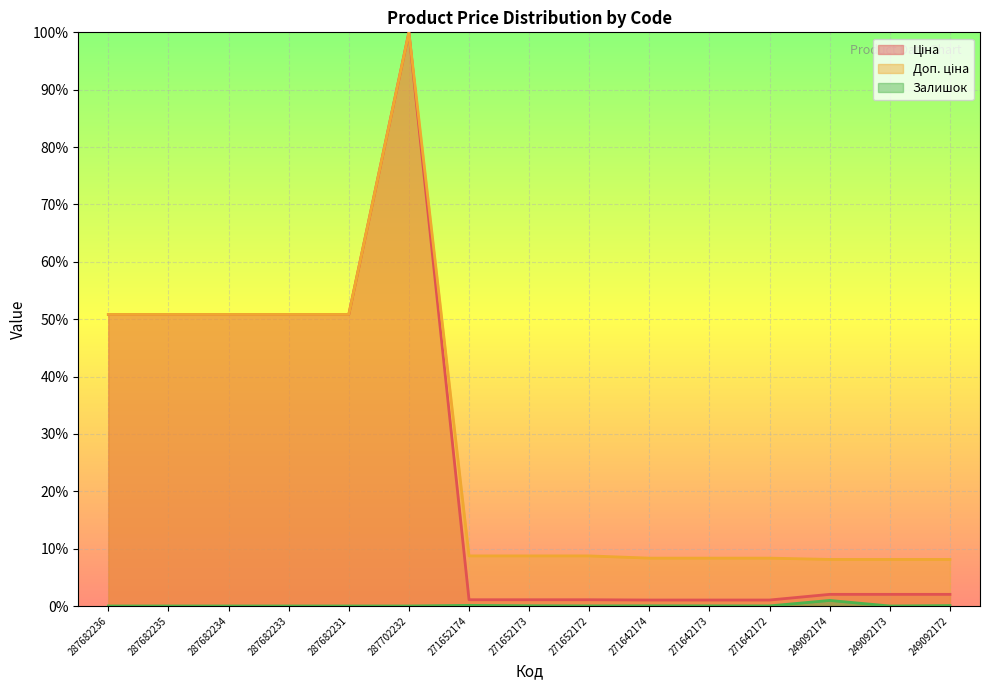

How many lines are shown in the chart?

3